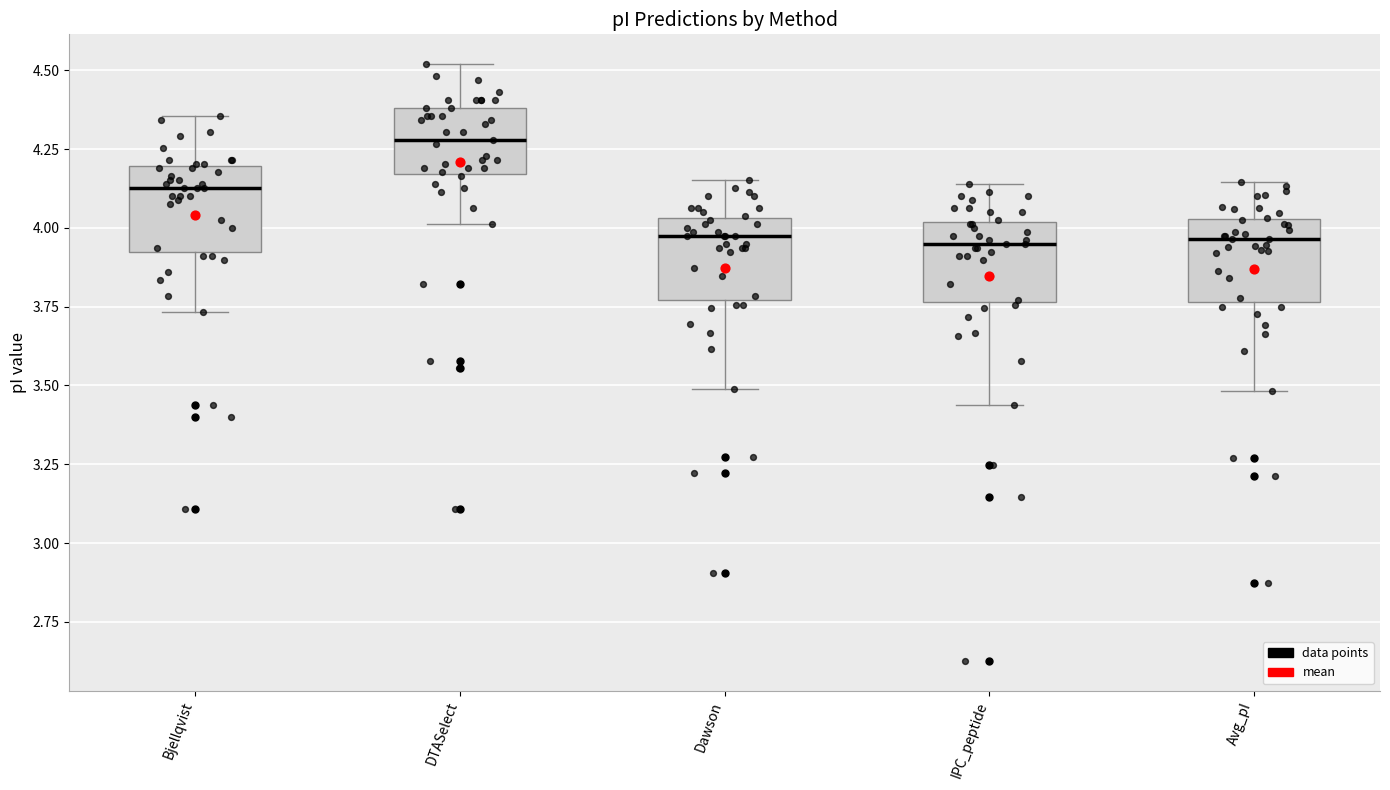

Reading left to right, transcribe this box plot: for each box, give where its median line is, the range the box spans, and where its two whiskers end, as read against the y-axis. The values are not printed on the chart, so give them approximately, as read against the axis.

Bjellqvist: median 4.15, box 3.90 to 4.20, whiskers 3.75 to 4.35
DTASelect: median 4.30, box 4.15 to 4.40, whiskers 4.00 to 4.50
Dawson: median 3.95, box 3.75 to 4.05, whiskers 3.50 to 4.15
IPC_peptide: median 3.95, box 3.75 to 4.00, whiskers 3.45 to 4.15
Avg_pI: median 3.95, box 3.75 to 4.05, whiskers 3.50 to 4.15